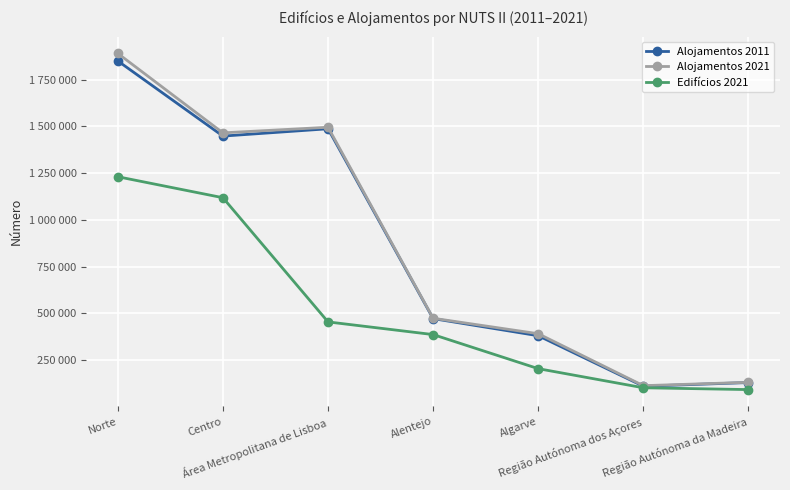

Where is the first local maximum for Alojamentos 2011?

Área Metropolitana de Lisboa